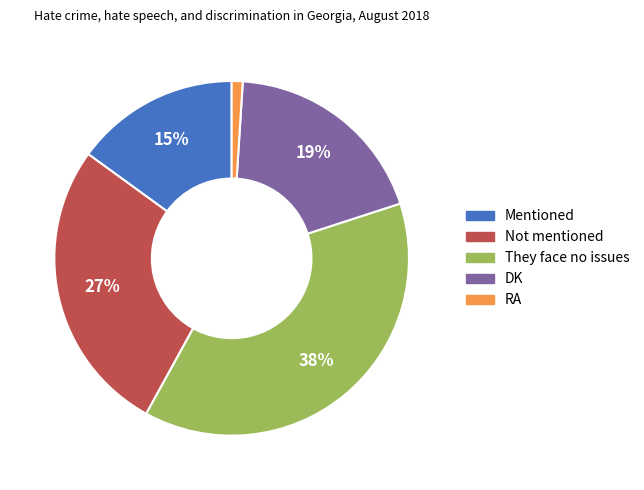

Does Not mentioned represent more than half of the total?

No